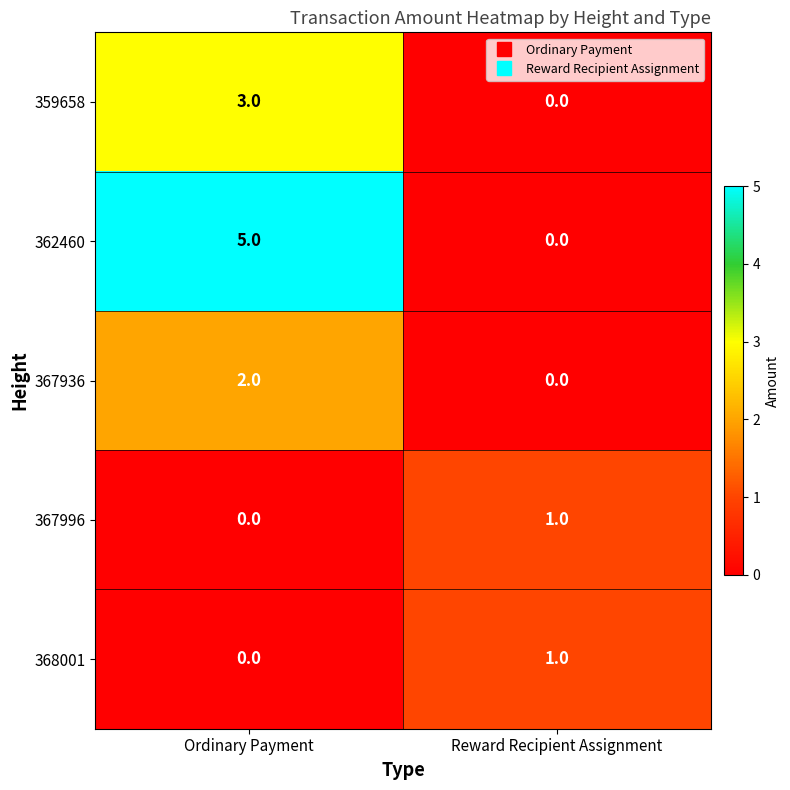

Reading left to right, what are all the values shown in this chart?

359658: Ordinary Payment=3	Reward Recipient Assignment=0
362460: Ordinary Payment=5	Reward Recipient Assignment=0
367936: Ordinary Payment=2	Reward Recipient Assignment=0
367996: Ordinary Payment=0	Reward Recipient Assignment=1
368001: Ordinary Payment=0	Reward Recipient Assignment=1